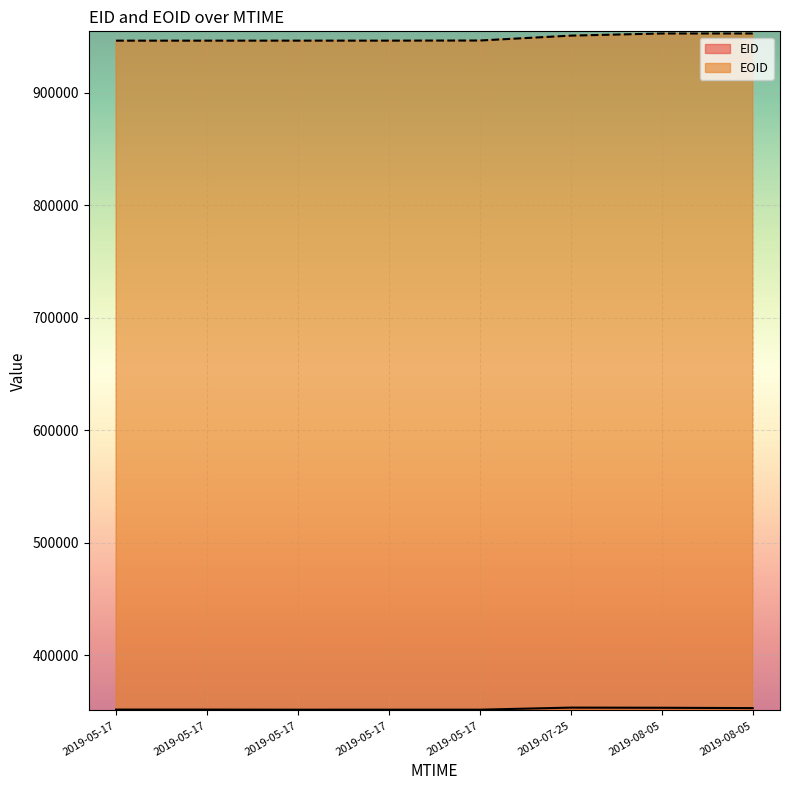

At 2019-08-05T06:35:02, list the series in order from largest to smallest.

EOID, EID